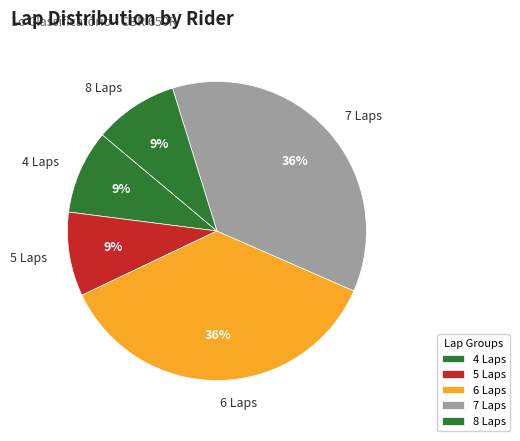

To the nearest percent, what percentage of the pie is 8 Laps?

9%